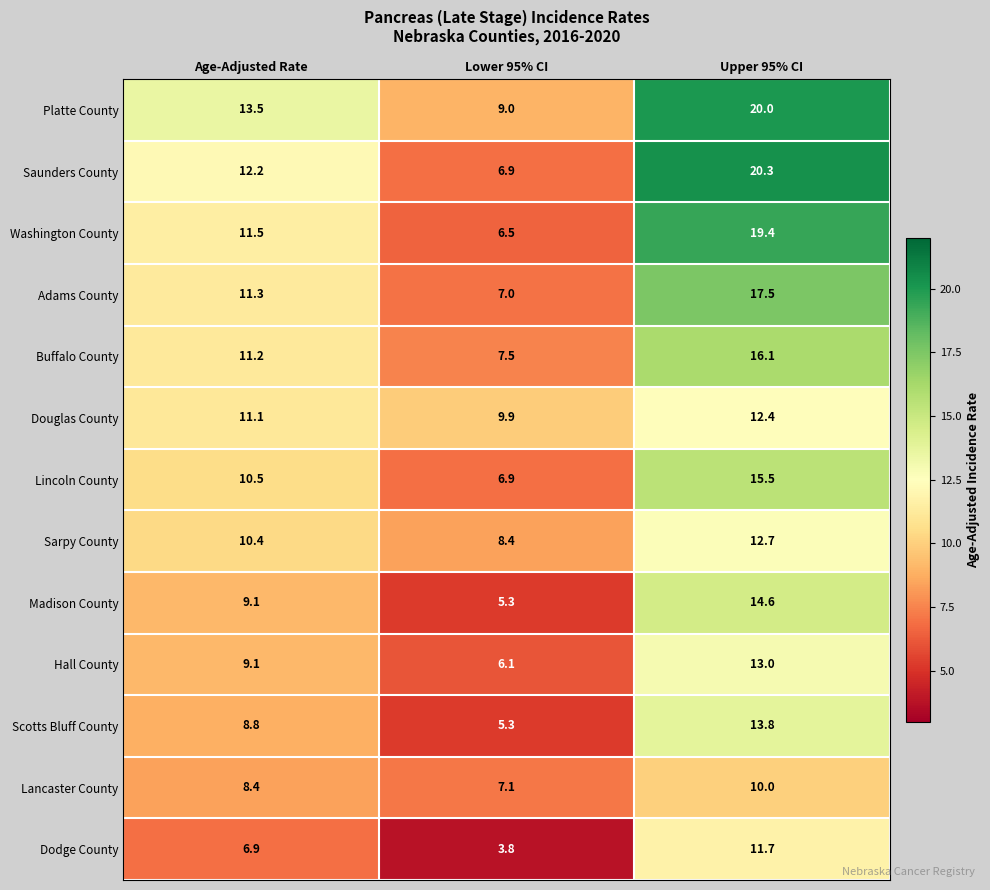

What is the greatest value displayed?

20.3